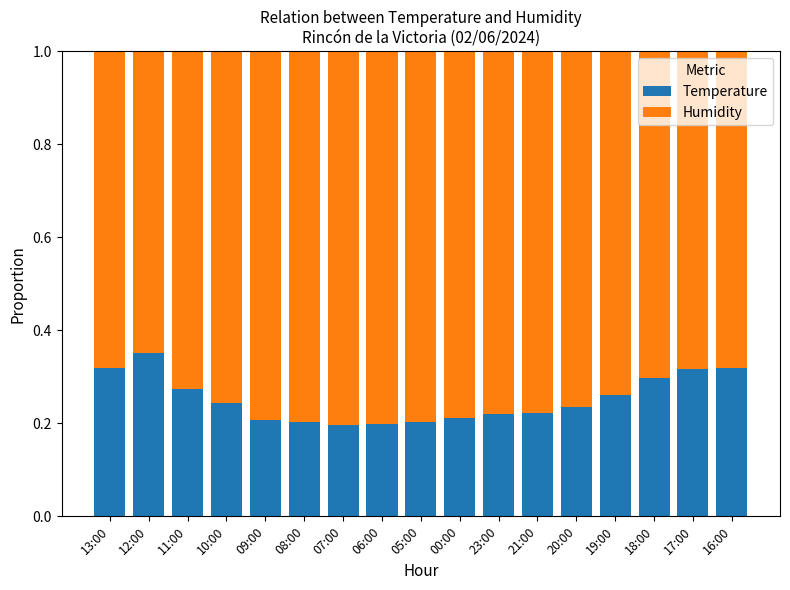

The Temperature series shows 0.2 at 05:00. True or false?

True